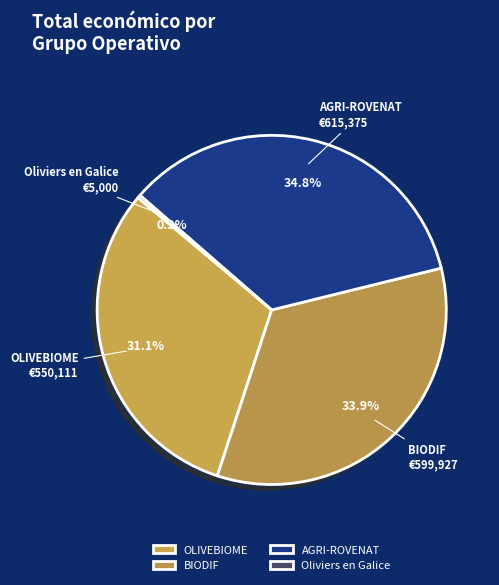

True or false: BIODIF accounts for 20% of the total.

False